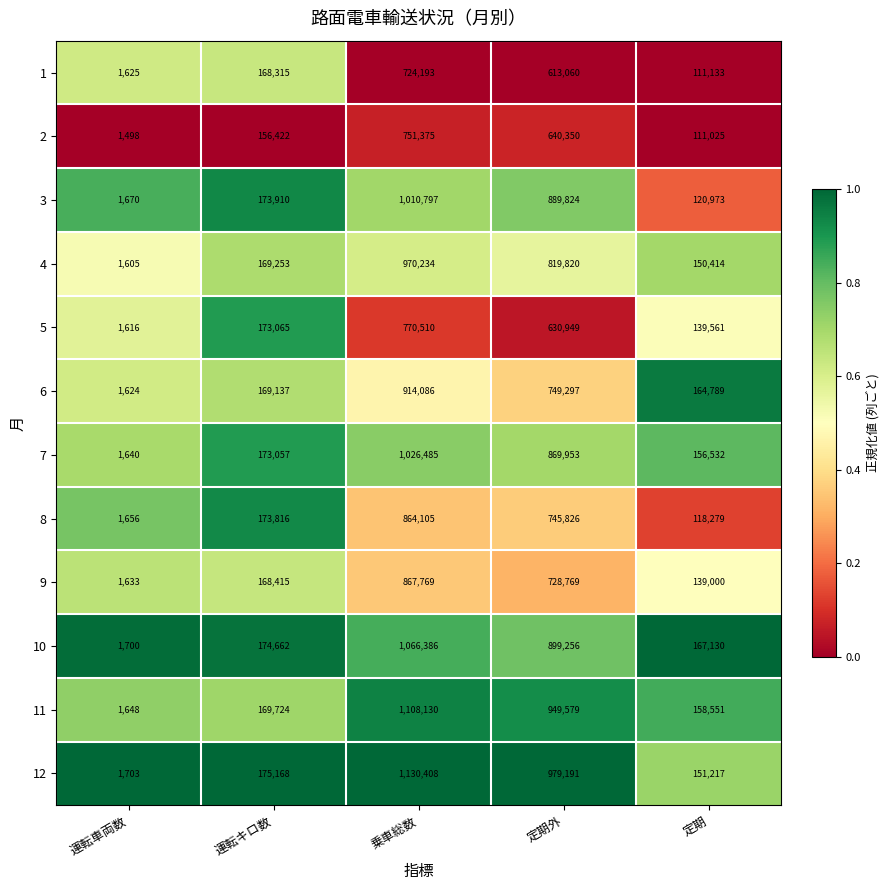

What is the difference between the maximum and minimum values in the 6 series?

912462